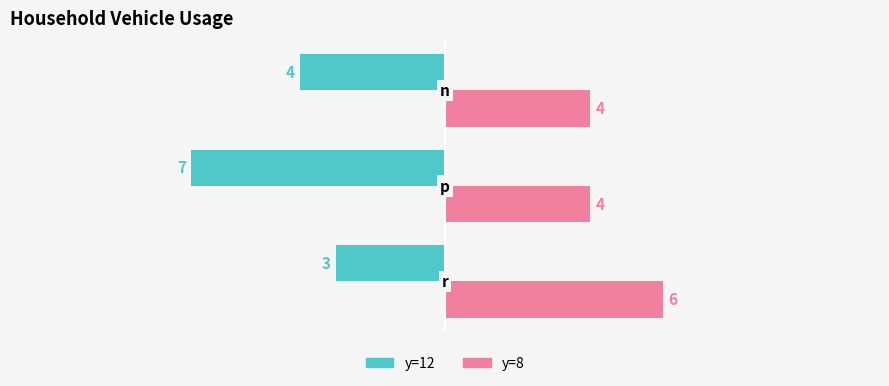

How many y=12 values are between -7 and -3?

3